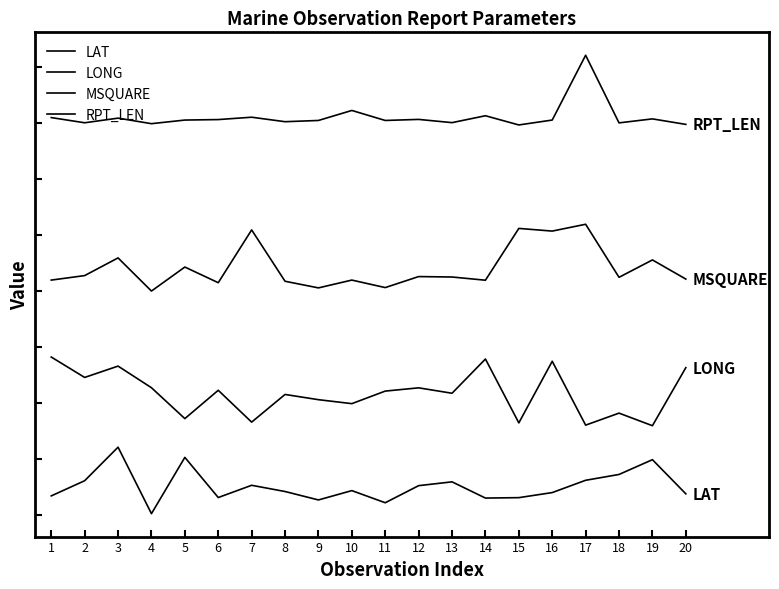

Does the chart display data point markers on the line(s)?

No